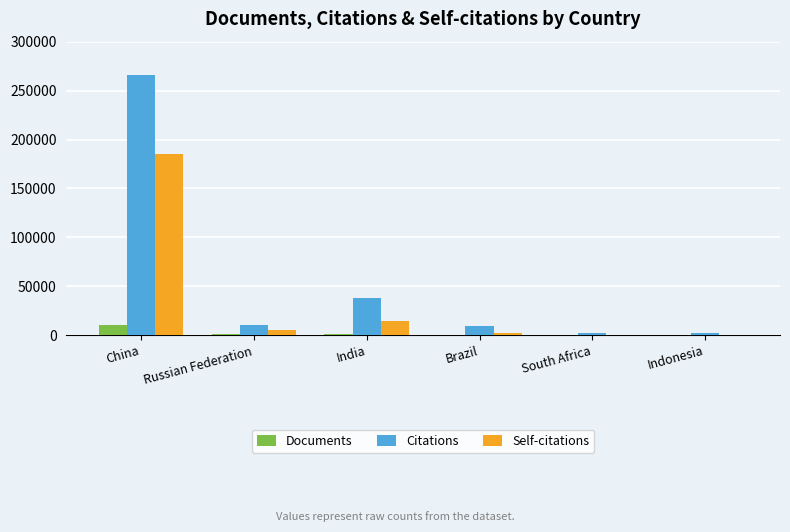

Which series changed the most between China and South Africa?

Citations